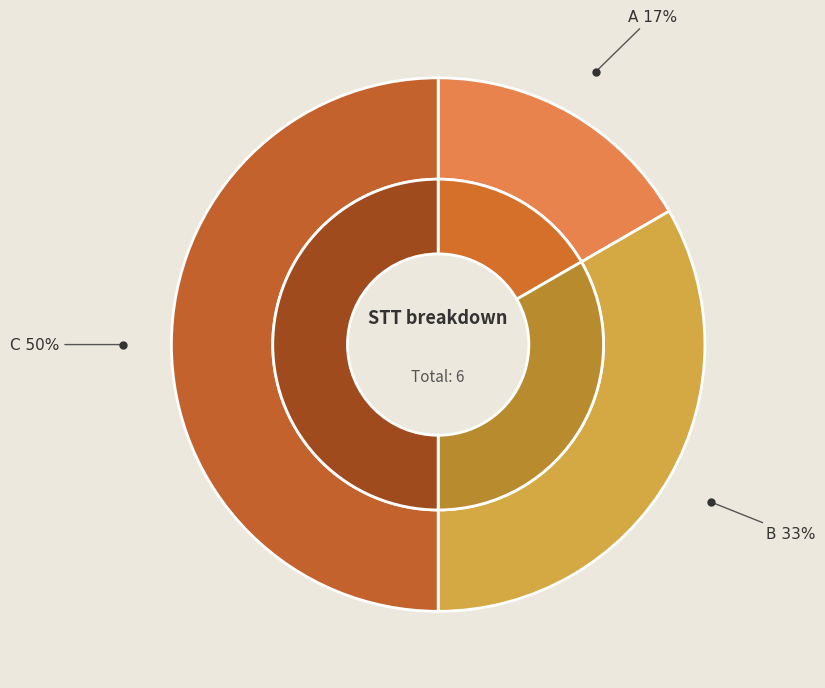

Approximately how many times larger is the value at A compared to B?

0.5